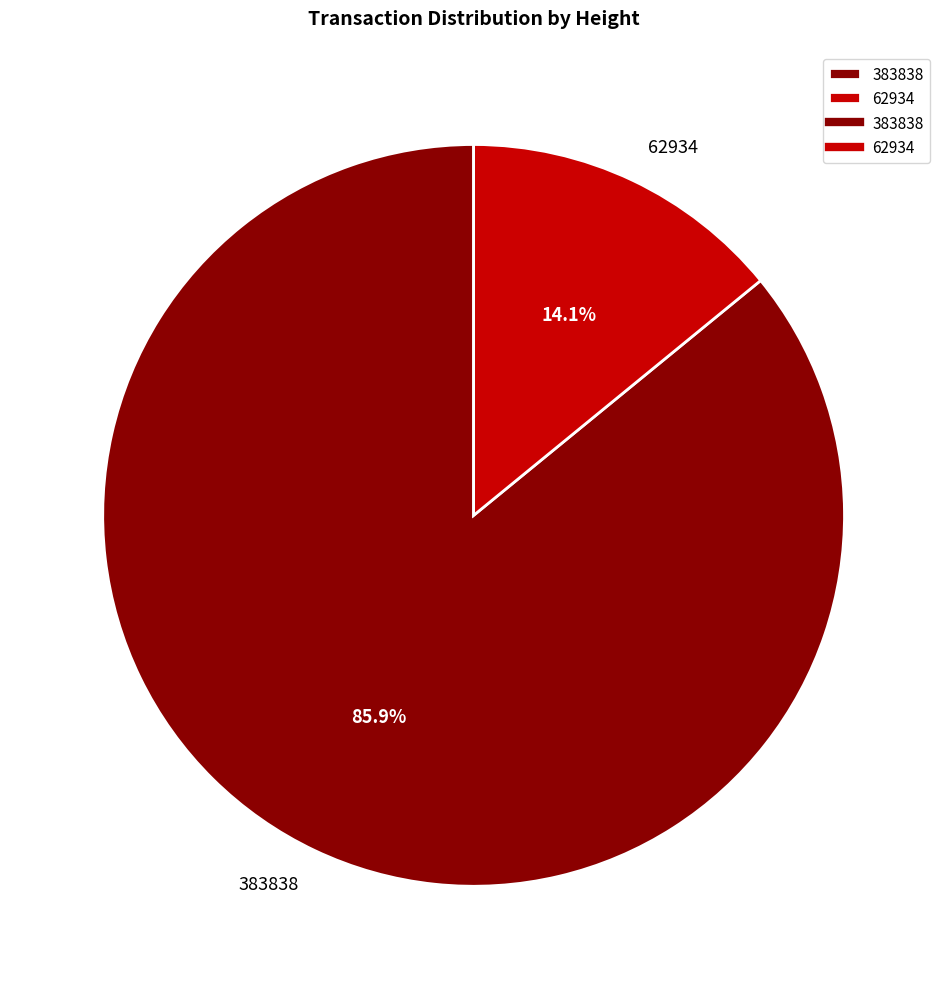

Is there any slice that represents more than half of the pie?

Yes